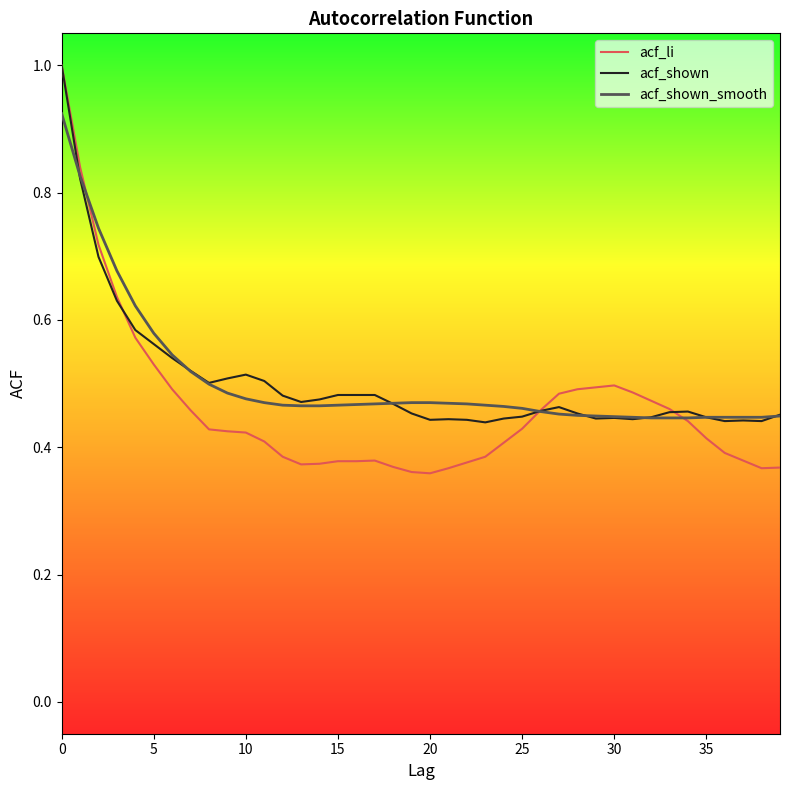

What is the highest value of the acf_li series?

1.0